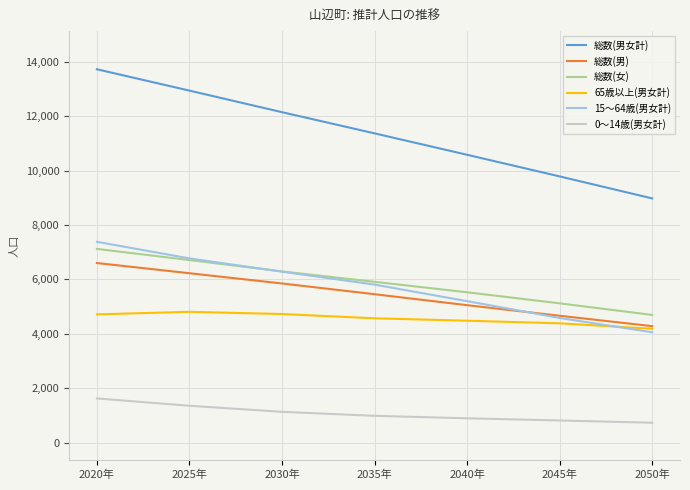

At which label is 総数(男) closest to 5443?

2035年